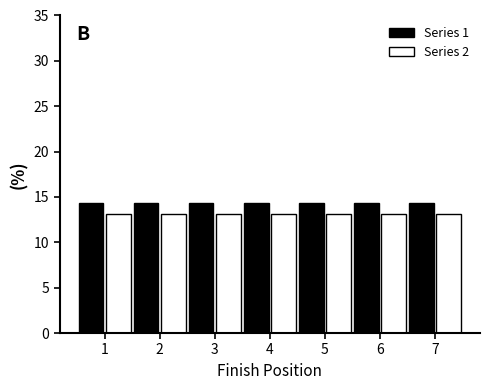

Is the value of Series 2 at 7 greater than the value of Series 1 at 7?

No